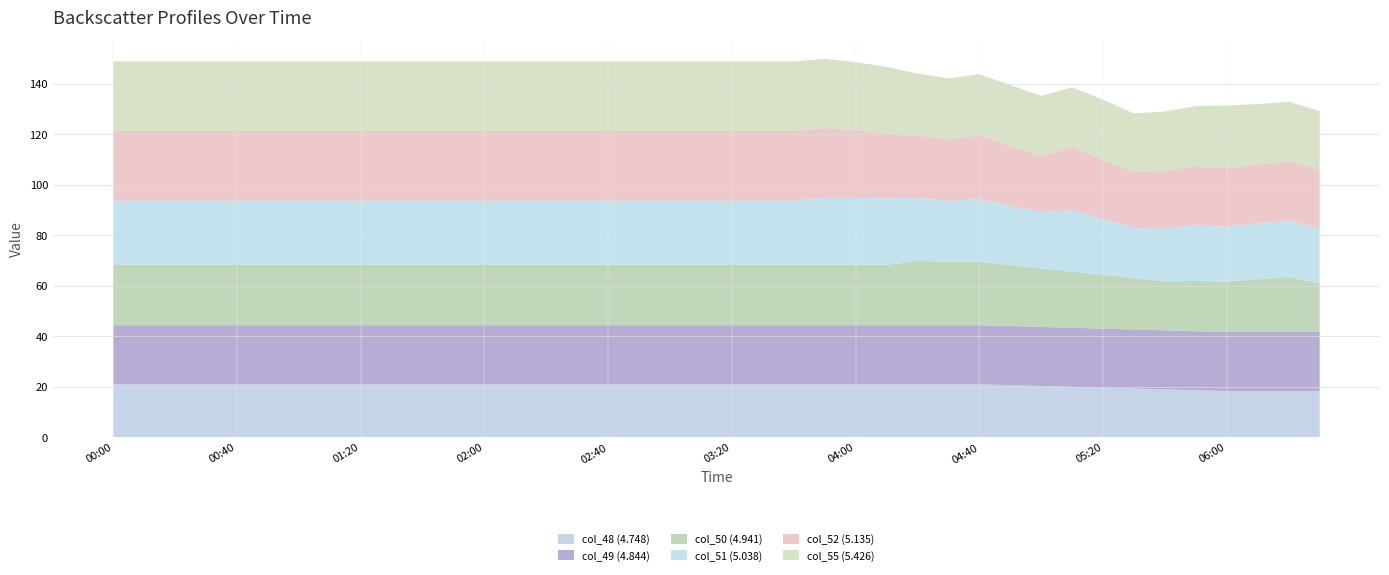

What is the total value across all series at 06:00?

131.3